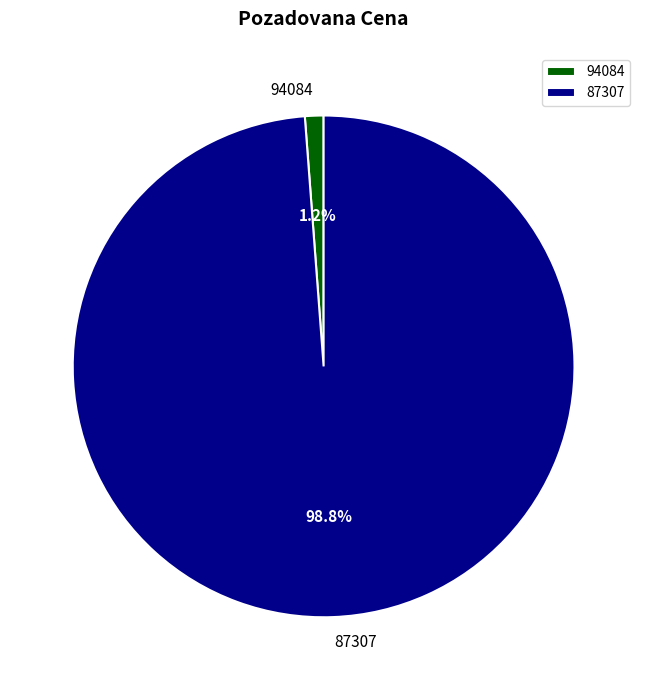

How many slices are in this pie chart?

2